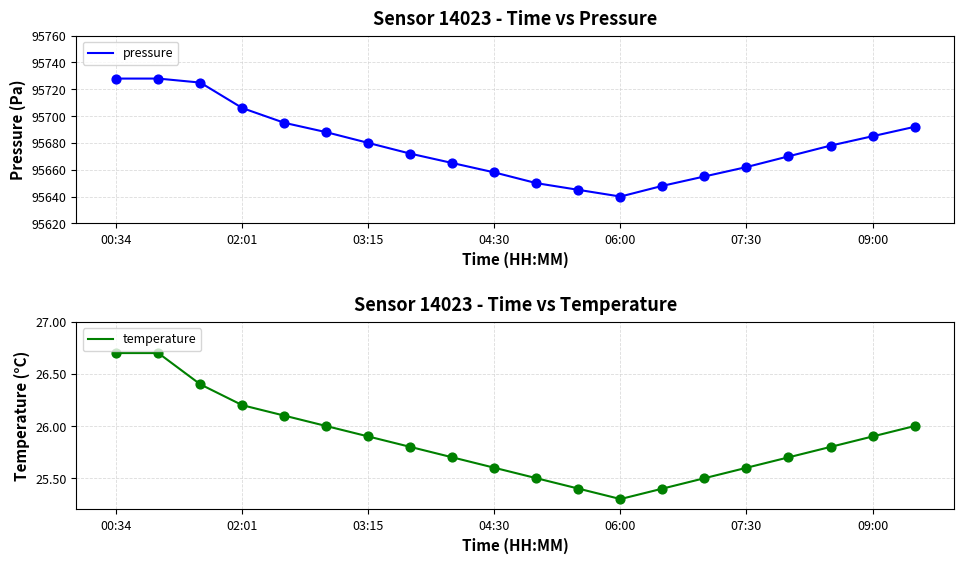

At which category is the sum across all series the highest?

00:34